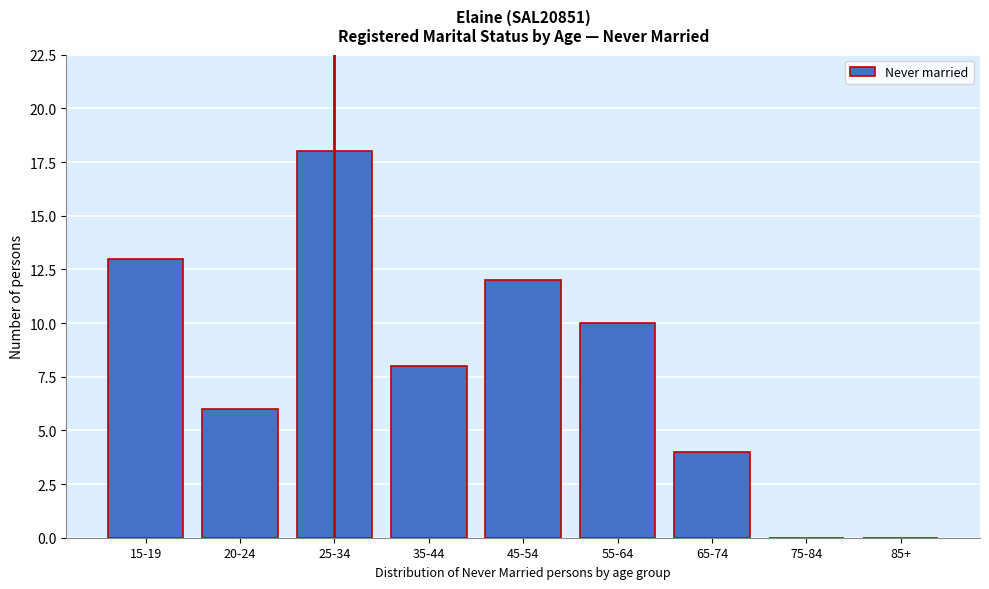

Reading right to left, what are all the values shown in this chart?

85+=0	75-84=0	65-74=4	55-64=10	45-54=12	35-44=8	25-34=18	20-24=6	15-19=13